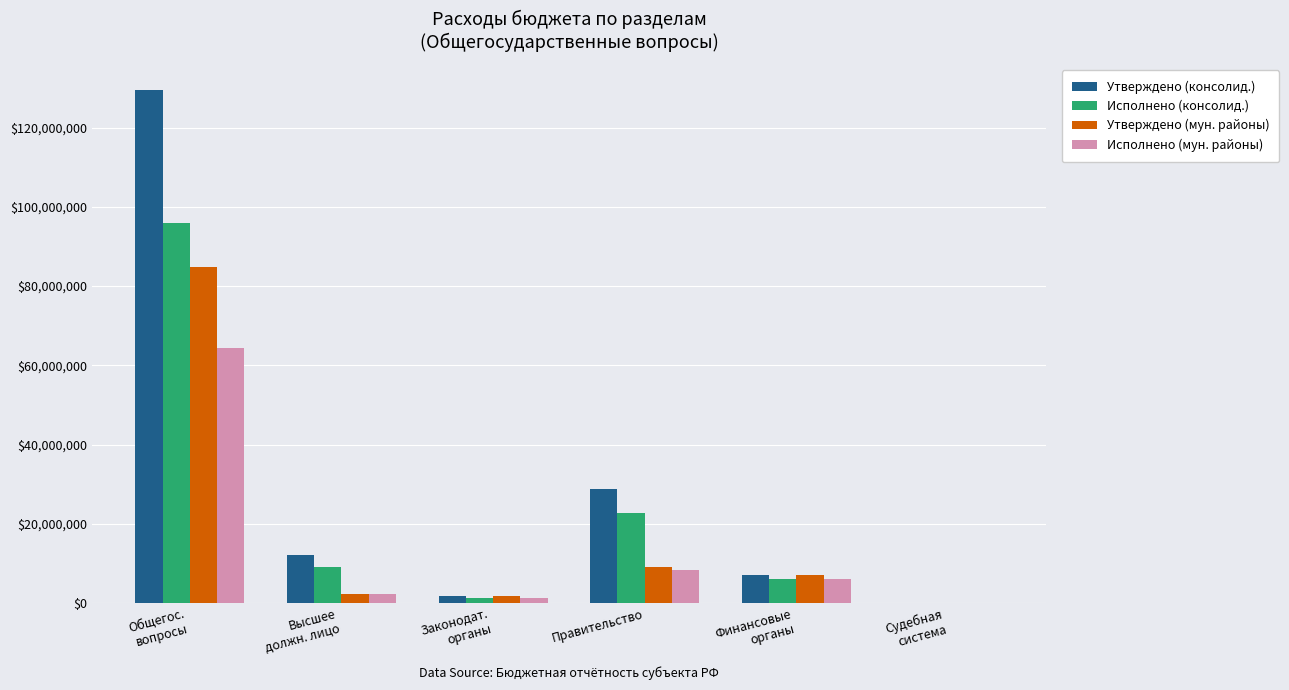

Is the value of Исполнено (консолид.) at Правительство greater than the value of Исполнено (мун. районы) at Правительство?

Yes